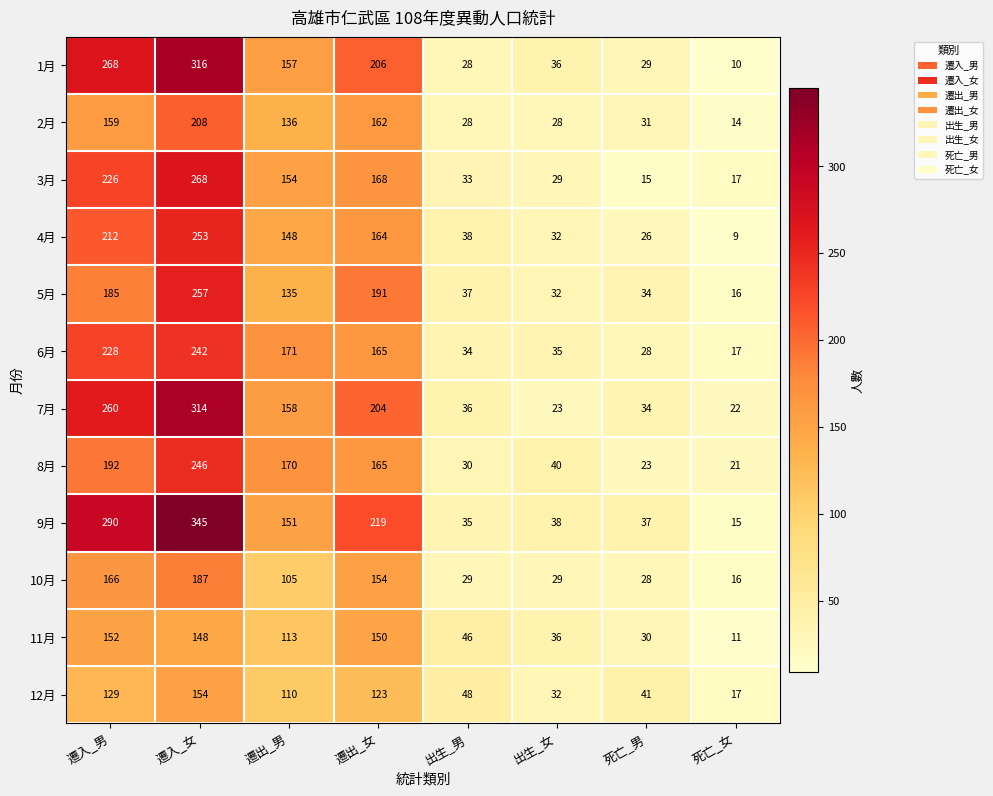

What is the minimum value shown in the chart?

9